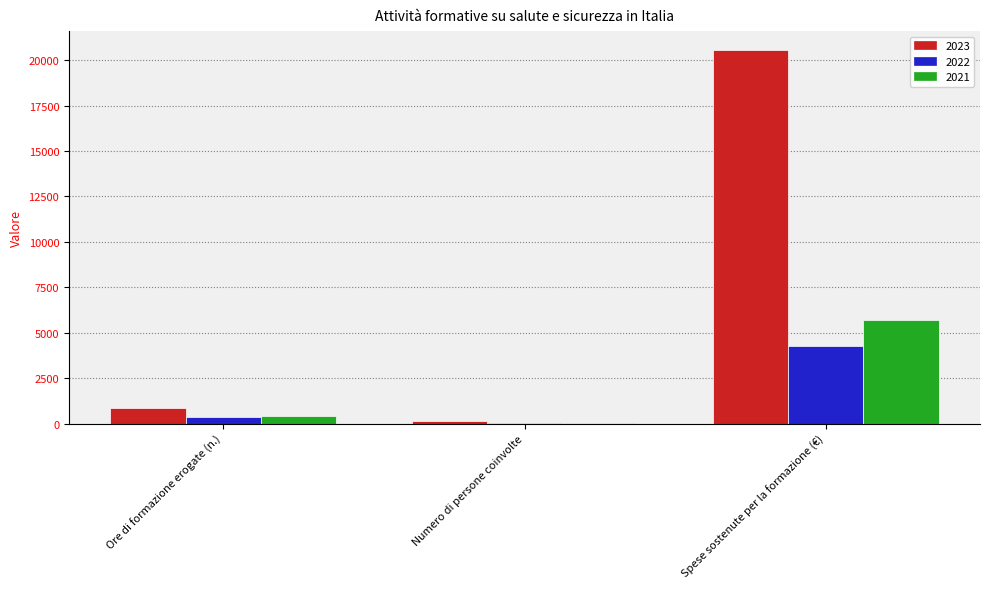

Is it true that 2021 equals 5704 at Spese sostenute per la formazione (€)?

True